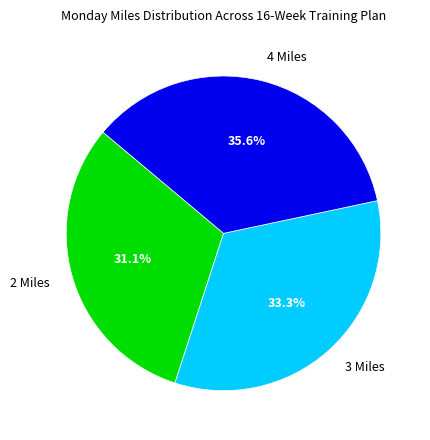

Count the number of slices in the pie.

3